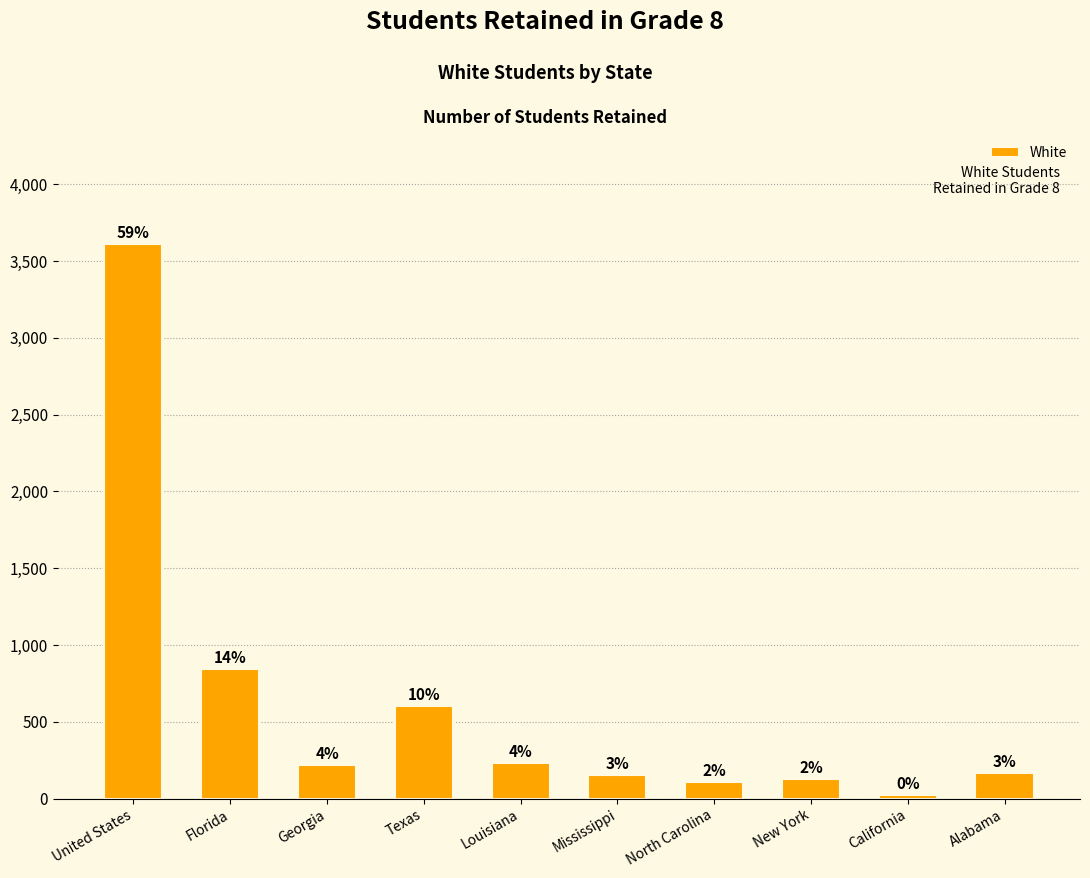

Does the chart contain any negative values?

No